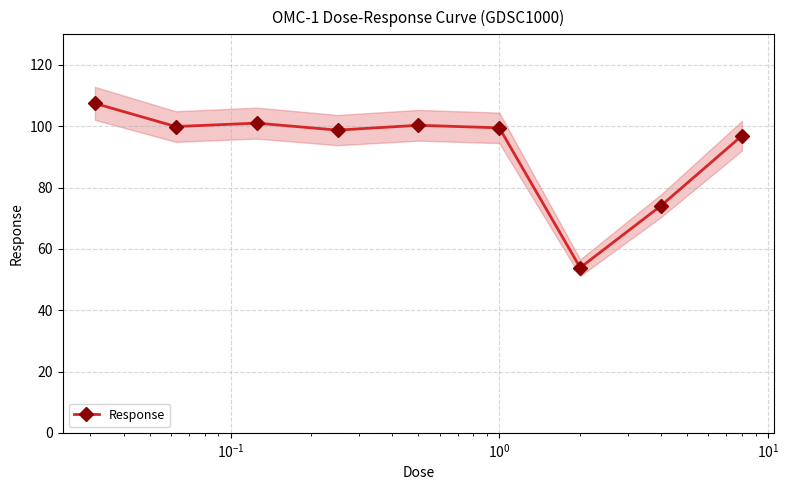

What is the sum of all values?

831.9